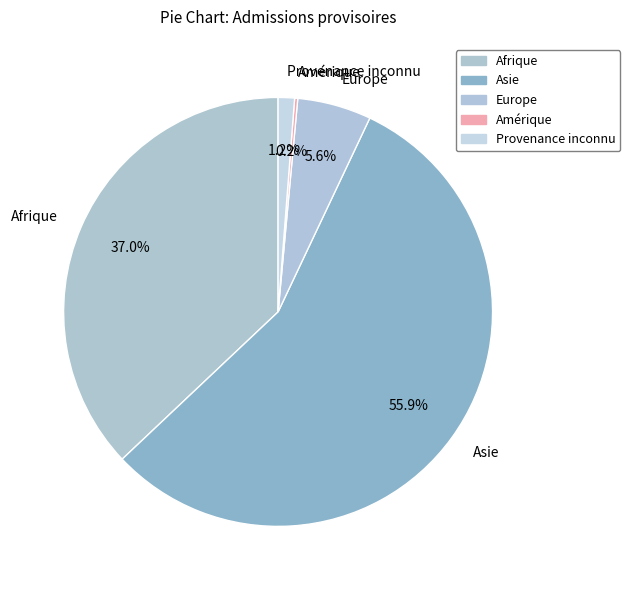

Which category has the biggest portion of the pie?

Asie